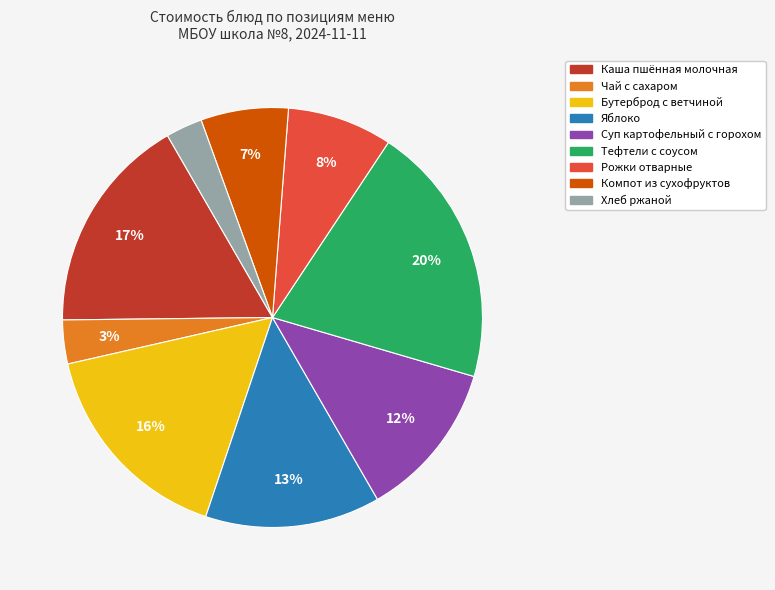

True or false: Рожки отварные accounts for 16% of the total.

False